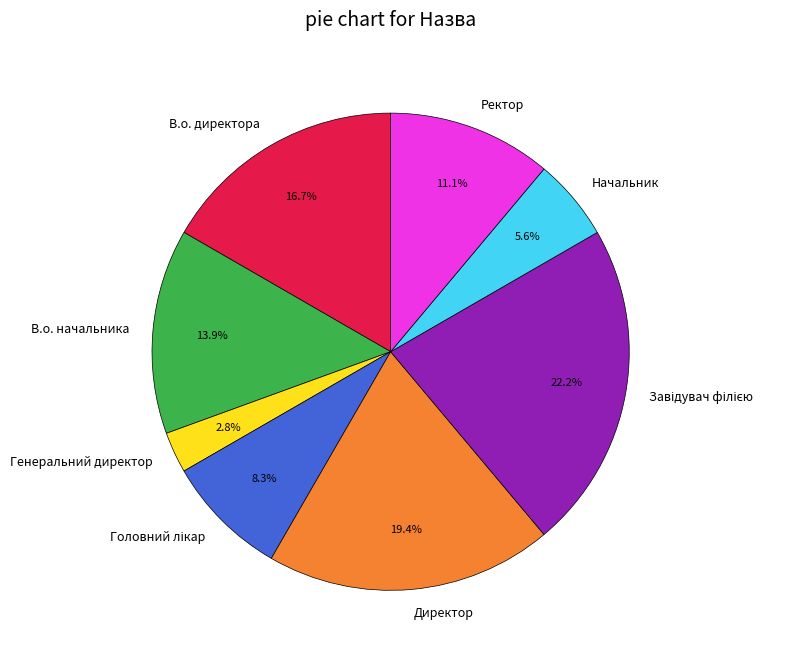

How much of the chart is everything except В.о. директора?

83.3%